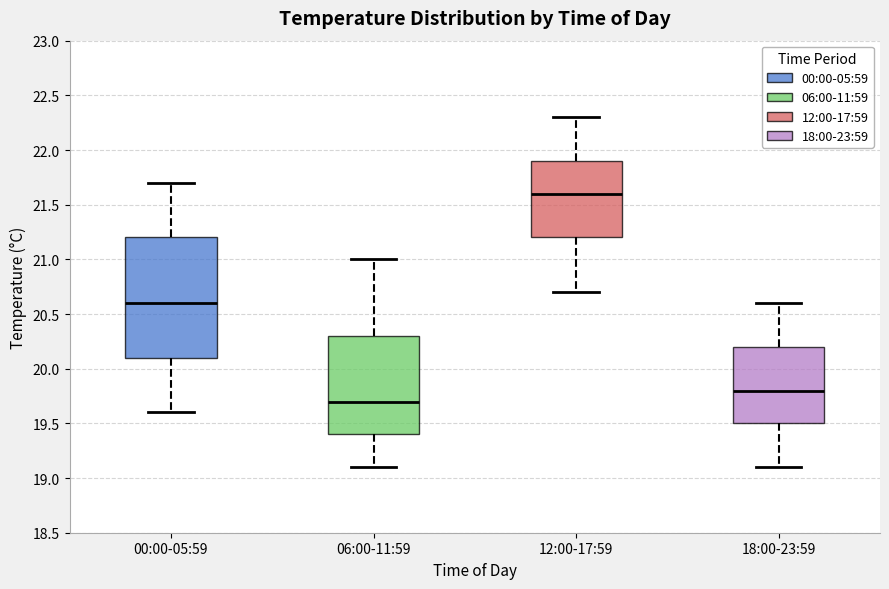

Reading left to right, transcribe this box plot: for each box, give where its median line is, the range the box spans, and where its two whiskers end, as read against the y-axis. The values are not printed on the chart, so give them approximately, as read against the axis.

00:00-05:59: median 20.6, box 20.1 to 21.2, whiskers 19.6 to 21.7
06:00-11:59: median 19.7, box 19.4 to 20.3, whiskers 19.1 to 21.0
12:00-17:59: median 21.6, box 21.2 to 21.9, whiskers 20.7 to 22.3
18:00-23:59: median 19.8, box 19.5 to 20.2, whiskers 19.1 to 20.6